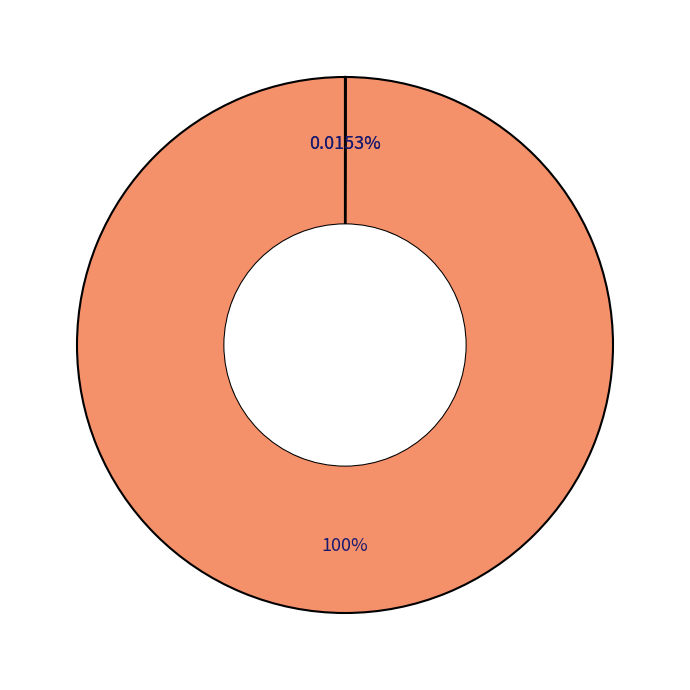

Does any single category account for the majority?

Yes